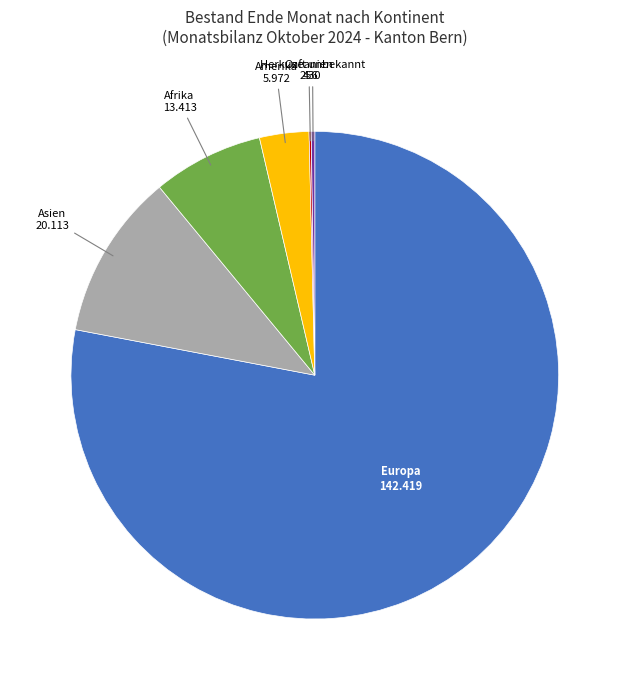

Which slice is the largest?

Europa